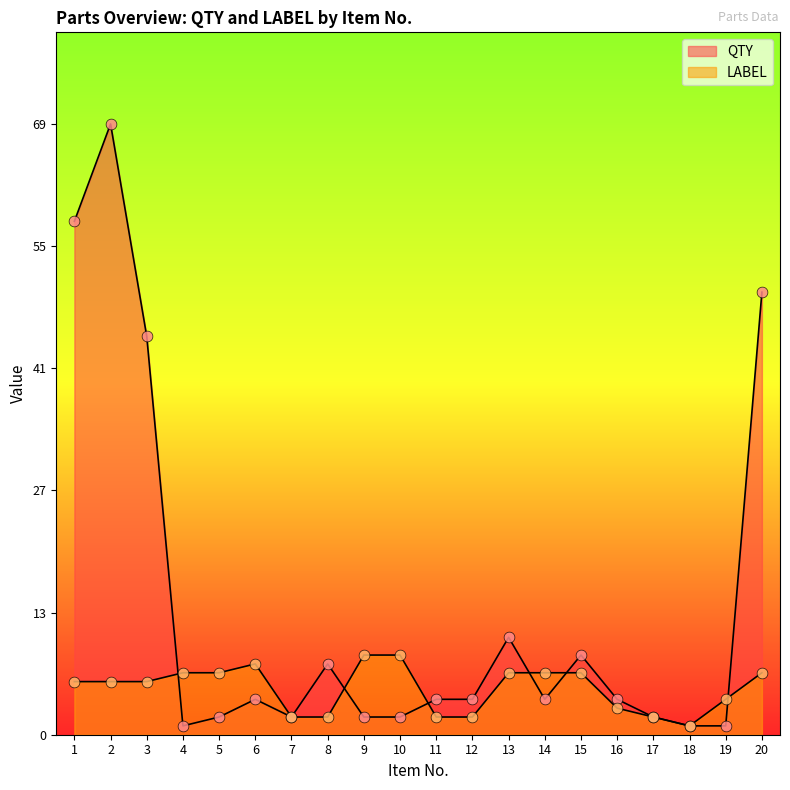

Is the value of QTY at 20 greater than the value of LABEL at 9?

Yes